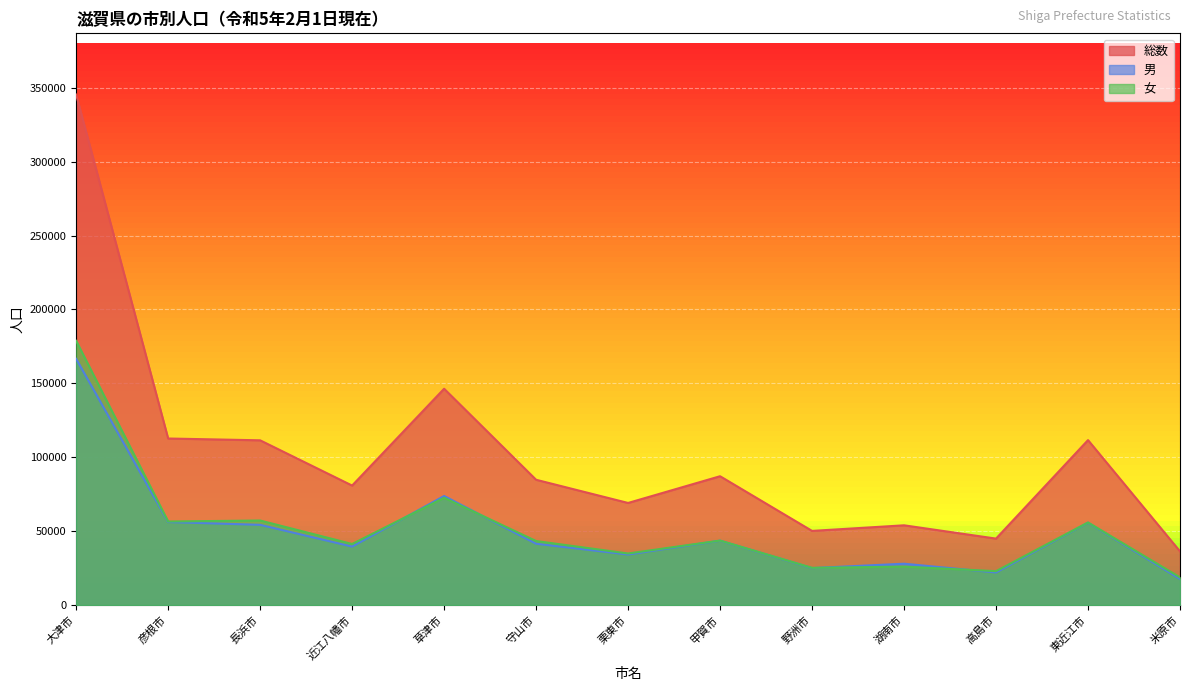

How many categories are shown in the chart?

13